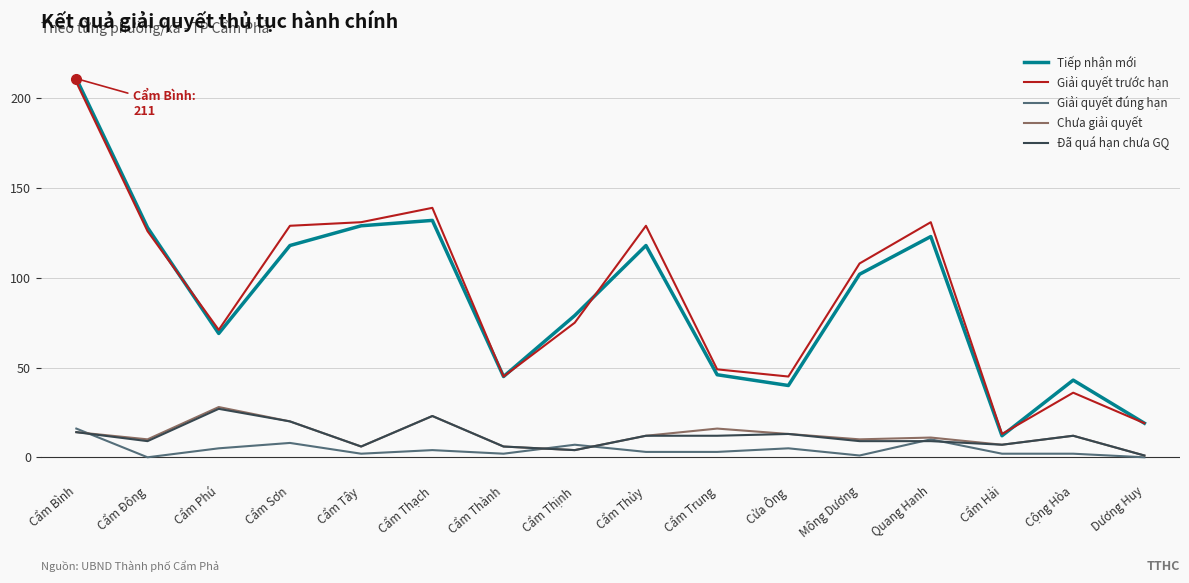

At which category does Chưa giải quyết reach its first local peak?

Cẩm Phú